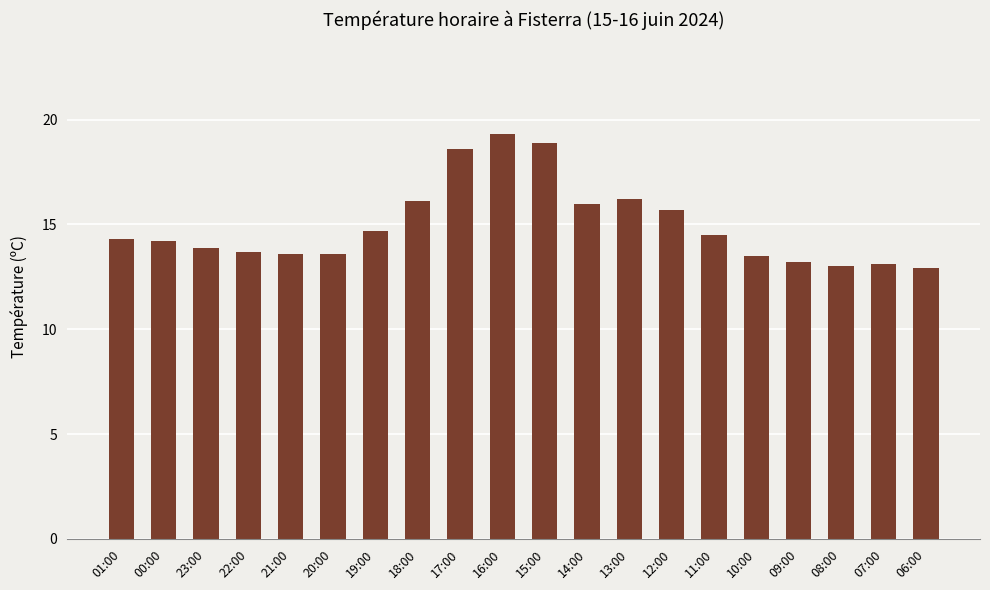

Is it true that the value at 00:00 is 5.3?

False